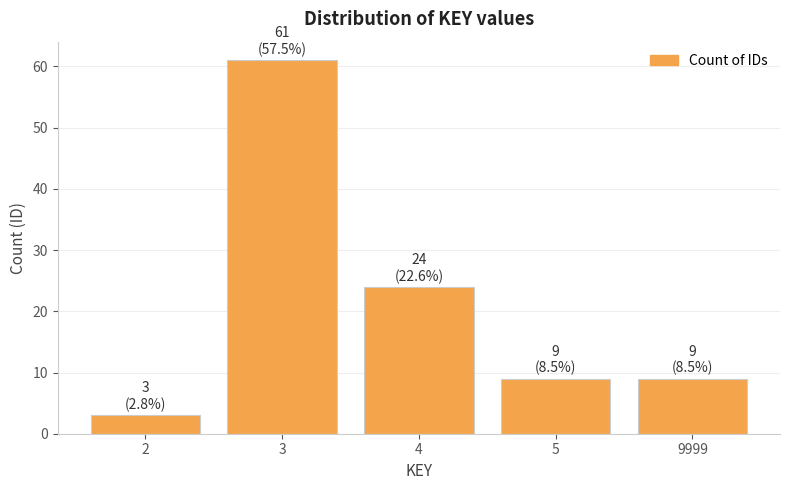

Reading right to left, transcribe all the data shown in this chart.

9999=9	5=9	4=24	3=61	2=3